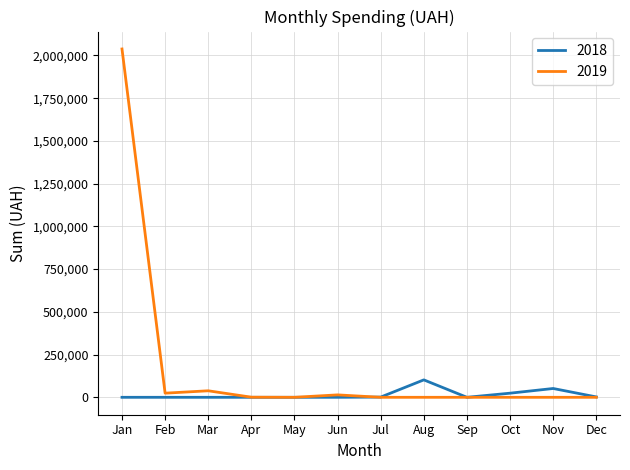

The 2019 series shows 2037976.7 at Jan. True or false?

True